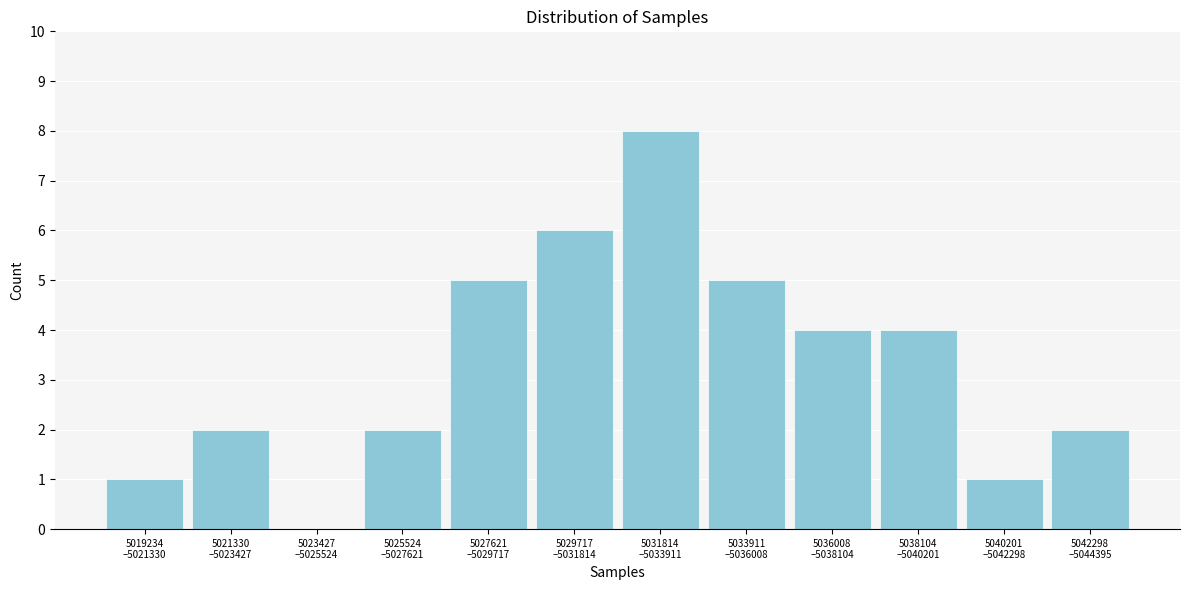

What is the sum of all values?

40